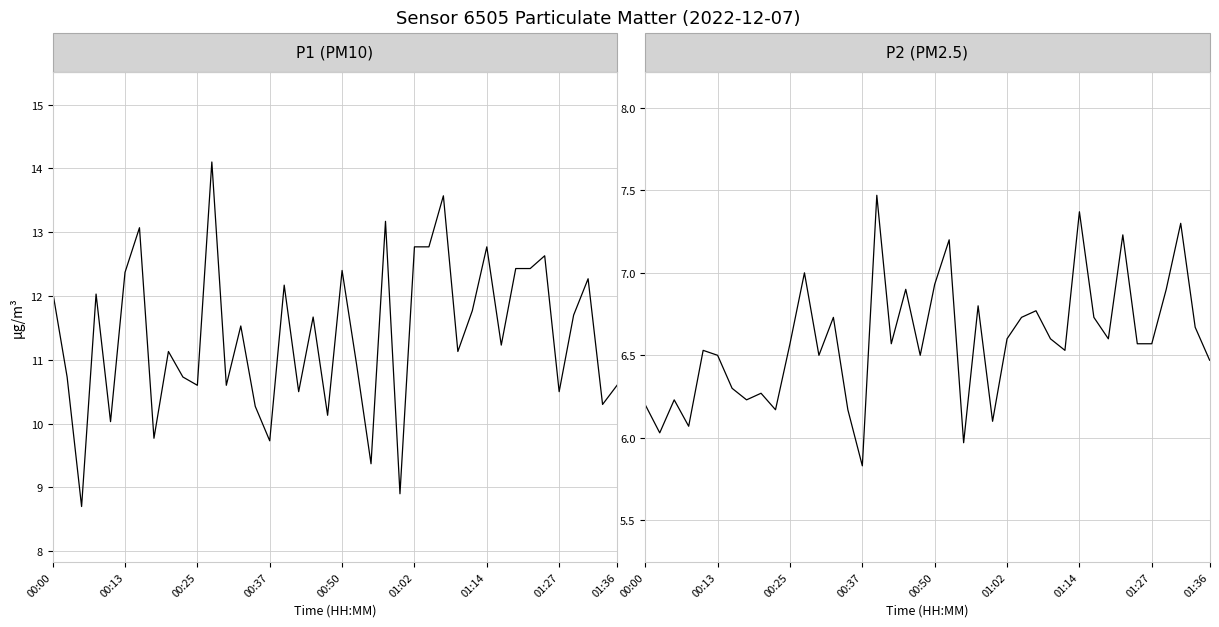

How many data points in P1 (PM10) are above 11?

23